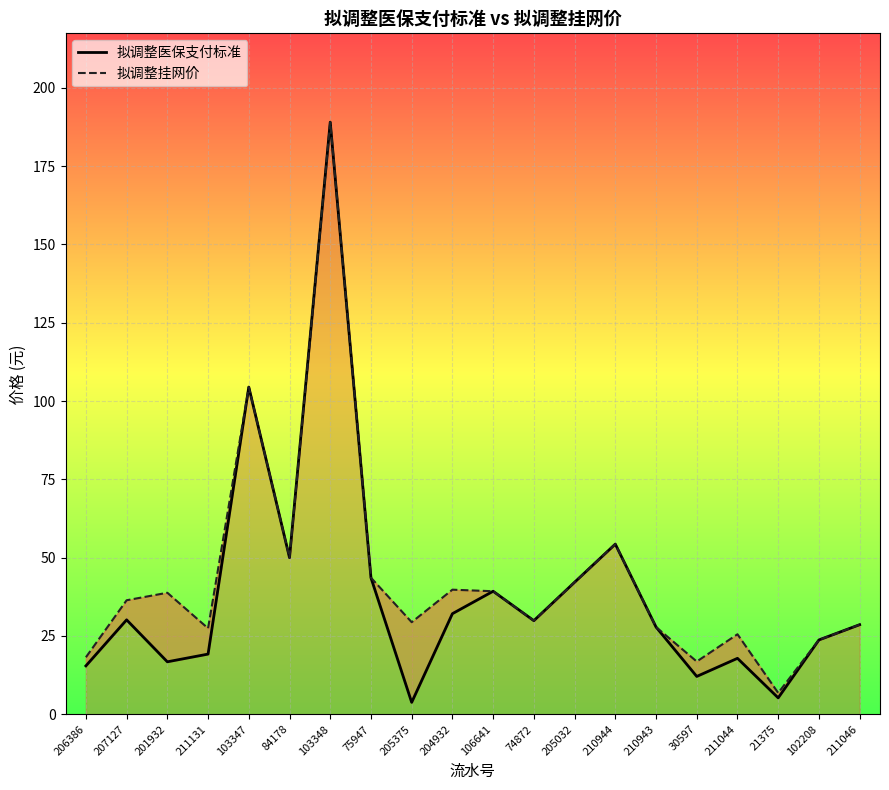

Which has a higher value, 75947 or 211131?

75947